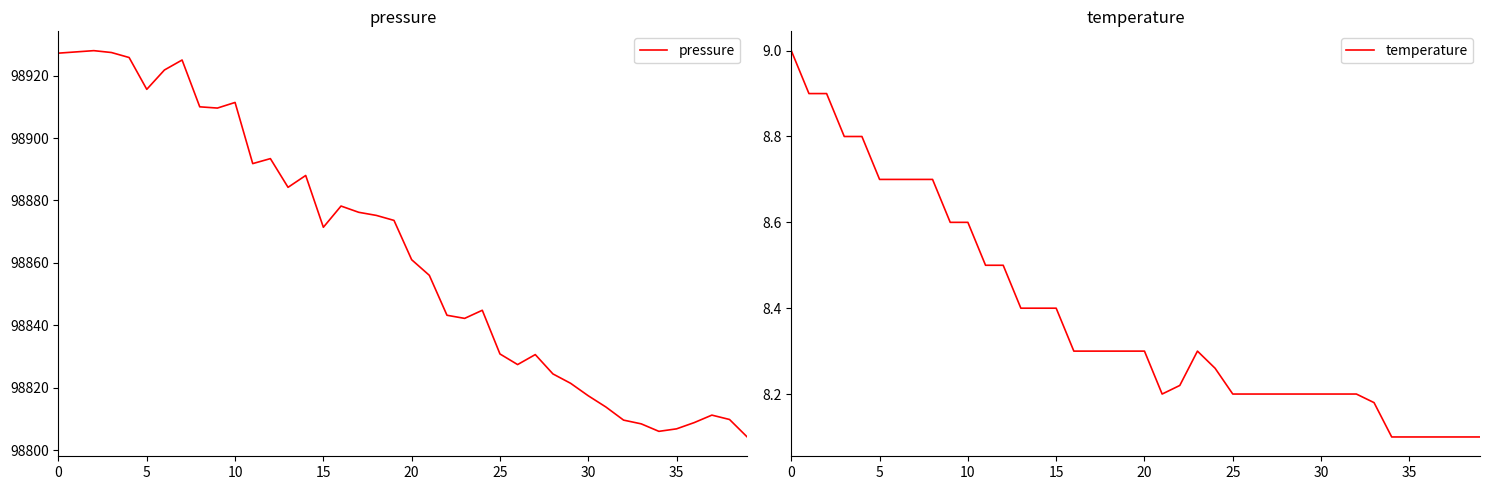

What is the maximum value for pressure?

98928.0